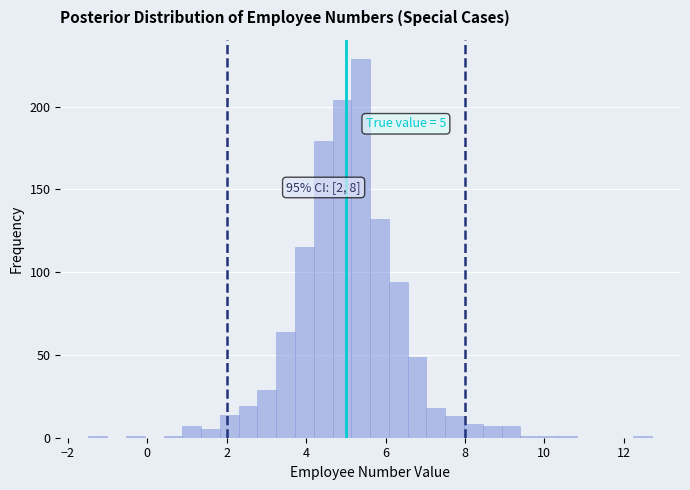

Read against the x-axis, roughly where is the centre of the tallest bar?

5.4